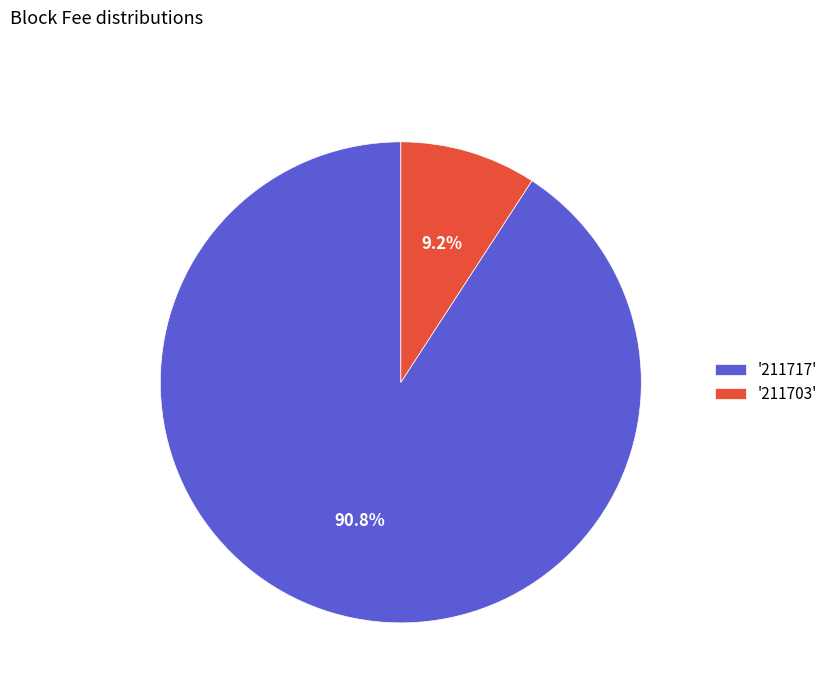

What is the smallest slice in the pie chart?

'211703'